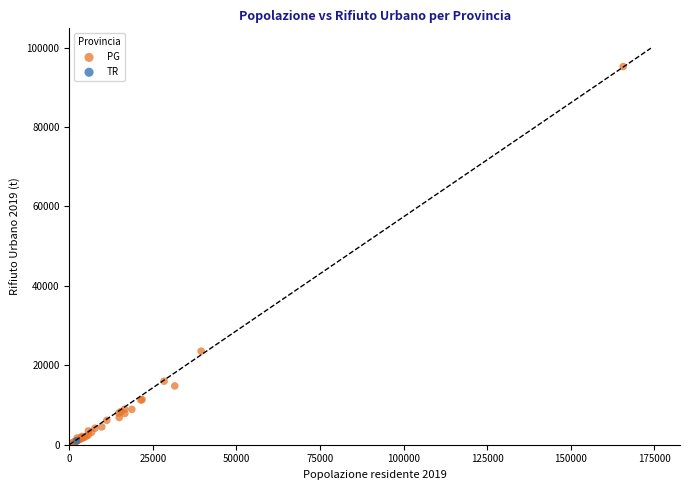

What are all the series names shown in the legend?

PG, TR